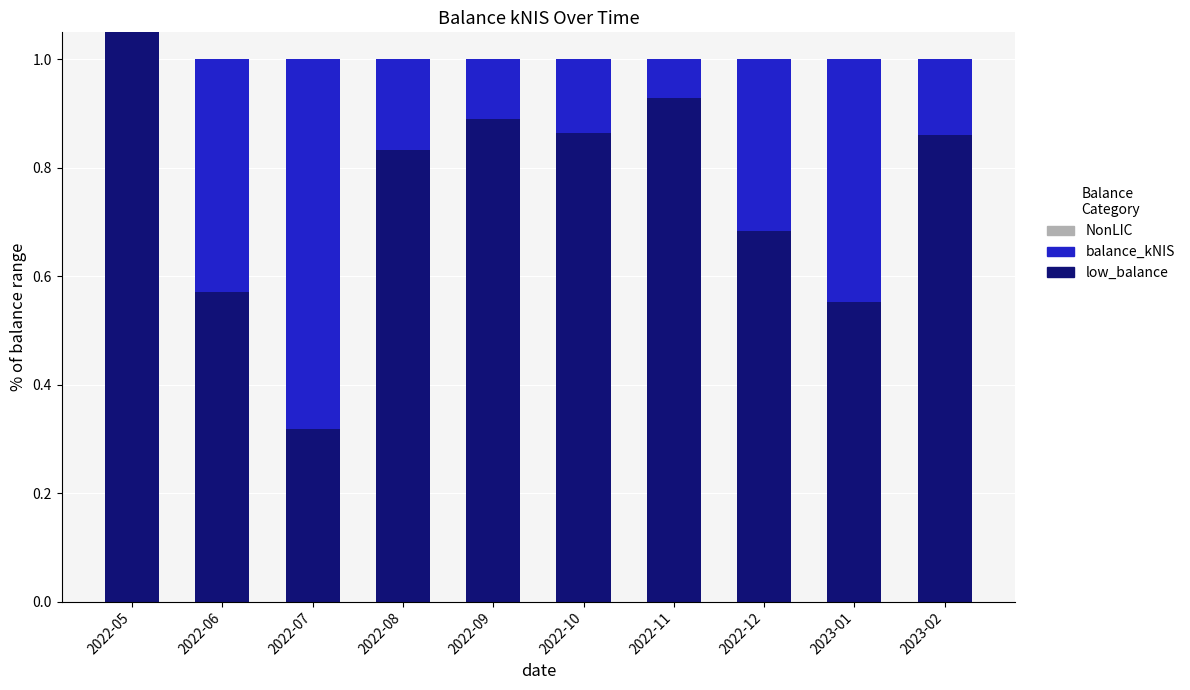

What is the difference between the second highest and second lowest values in the balance_kNIS series?

0.4